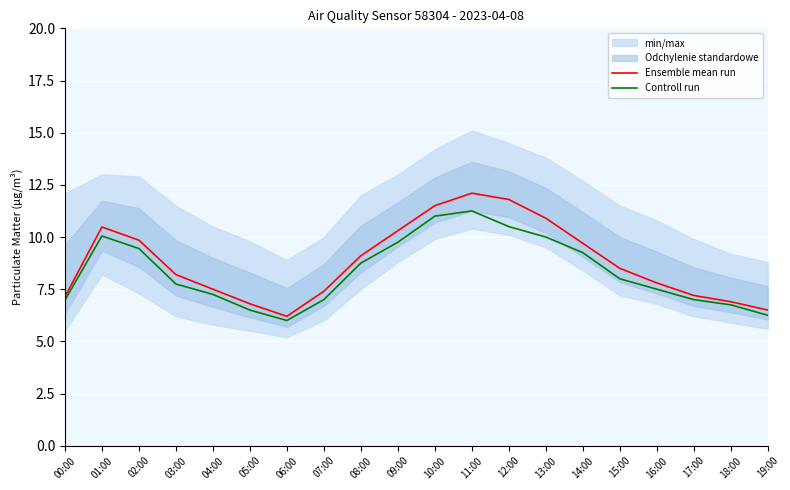

At which category is the sum across all series the highest?

11:00